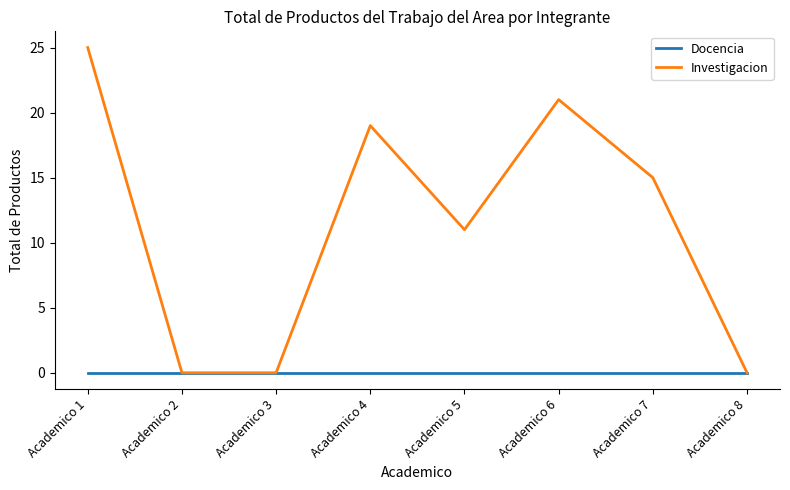

At which label is Investigacion closest to 12?

Academico 5